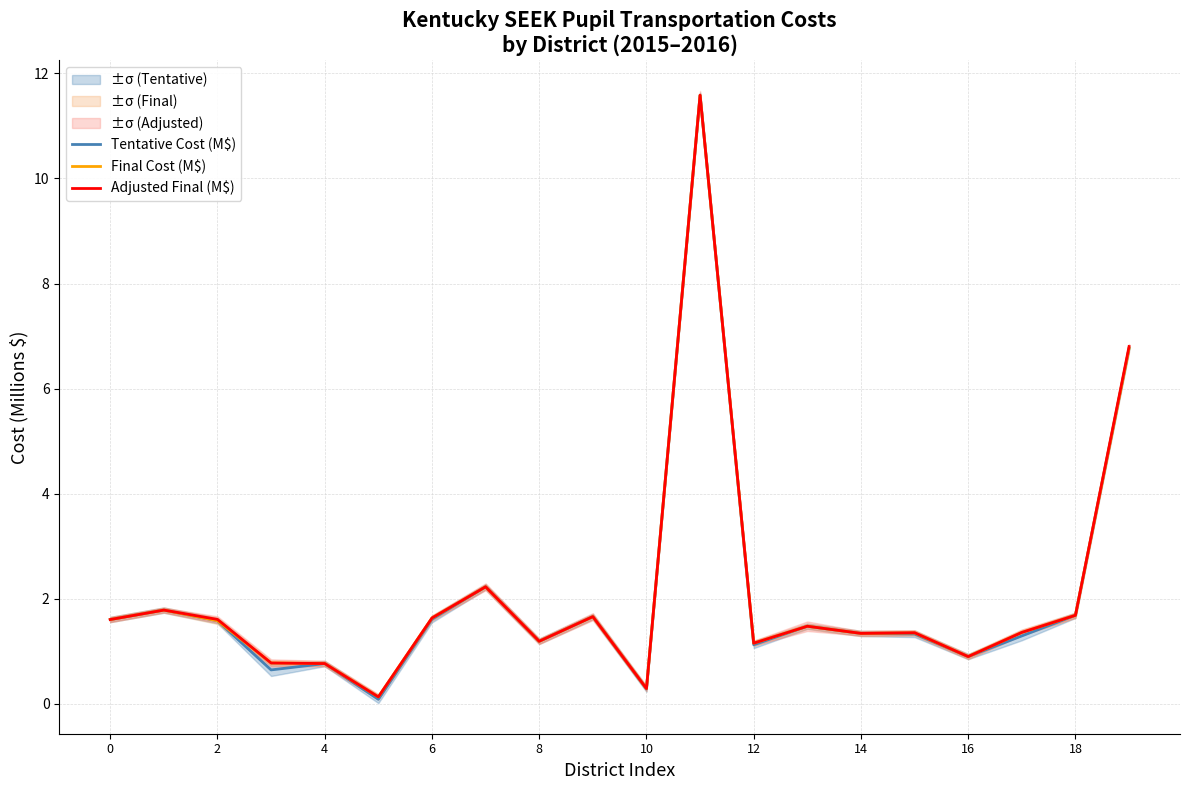

True or false: Final Cost (M$) and Adjusted Final (M$) intersect in this chart.

False